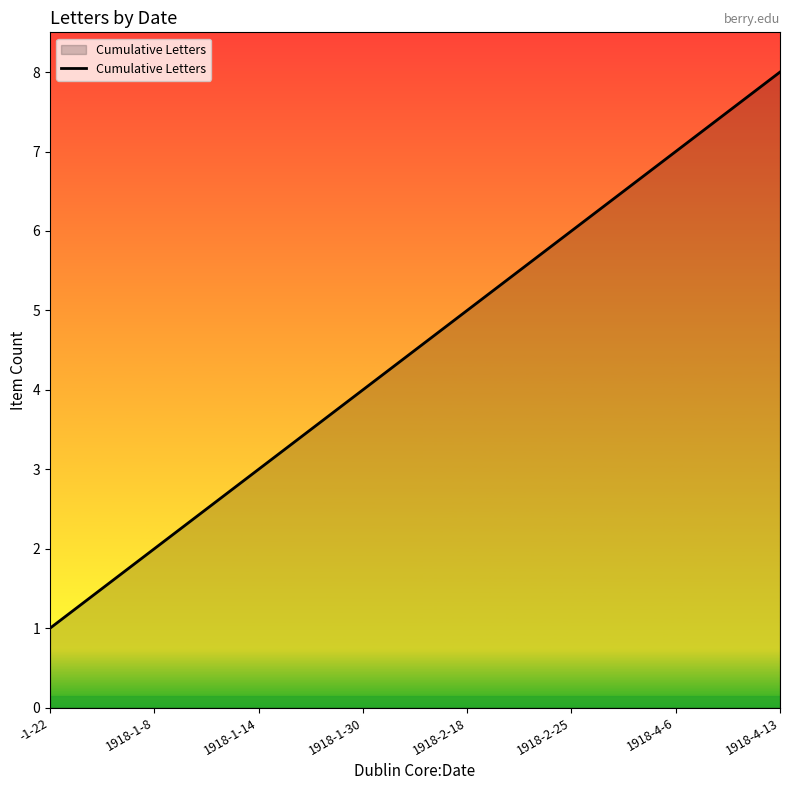

What is the difference between the second highest and minimum values?

6